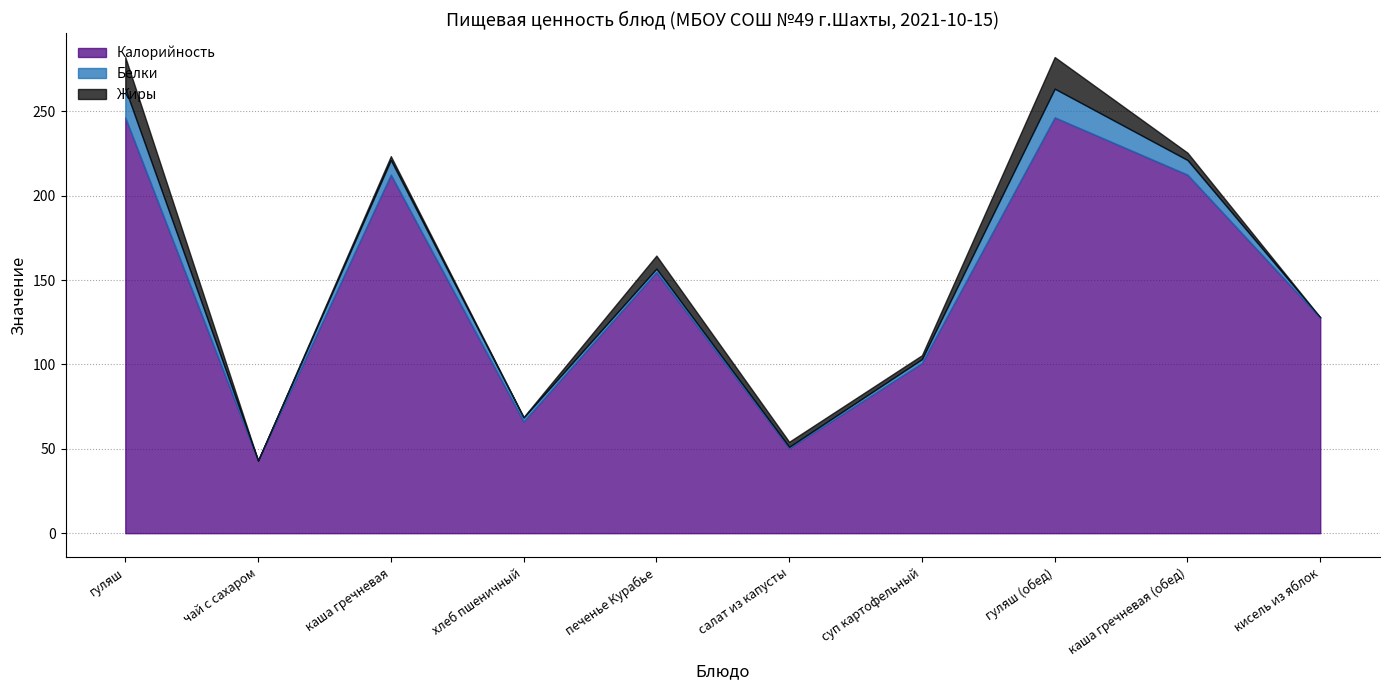

Reading right to left, transcribe all the data shown in this chart.

Калорийность: кисель из яблок=127.8	каша гречневая (обед)=212.5	гуляш (обед)=246.5	суп картофельный=100.9	салат из капусты=50.4	печенье Курабье=154.8	хлеб пшеничный=66.3	каша гречневая=212.5	чай с сахаром=43.1	гуляш=246.5
Белки: кисель из яблок=0.2	каша гречневая (обед)=8.7	гуляш (обед)=17.0	суп картофельный=2.3	салат из капусты=0.8	печенье Курабье=2.0	хлеб пшеничный=2.3	каша гречневая=8.7	чай с сахаром=0.0	гуляш=17.0
Жиры: кисель из яблок=0.0	каша гречневая (обед)=4.3	гуляш (обед)=18.7	суп картофельный=2.3	салат из капусты=3.0	печенье Курабье=7.7	хлеб пшеничный=0.3	каша гречневая=2.3	чай с сахаром=0.0	гуляш=18.7